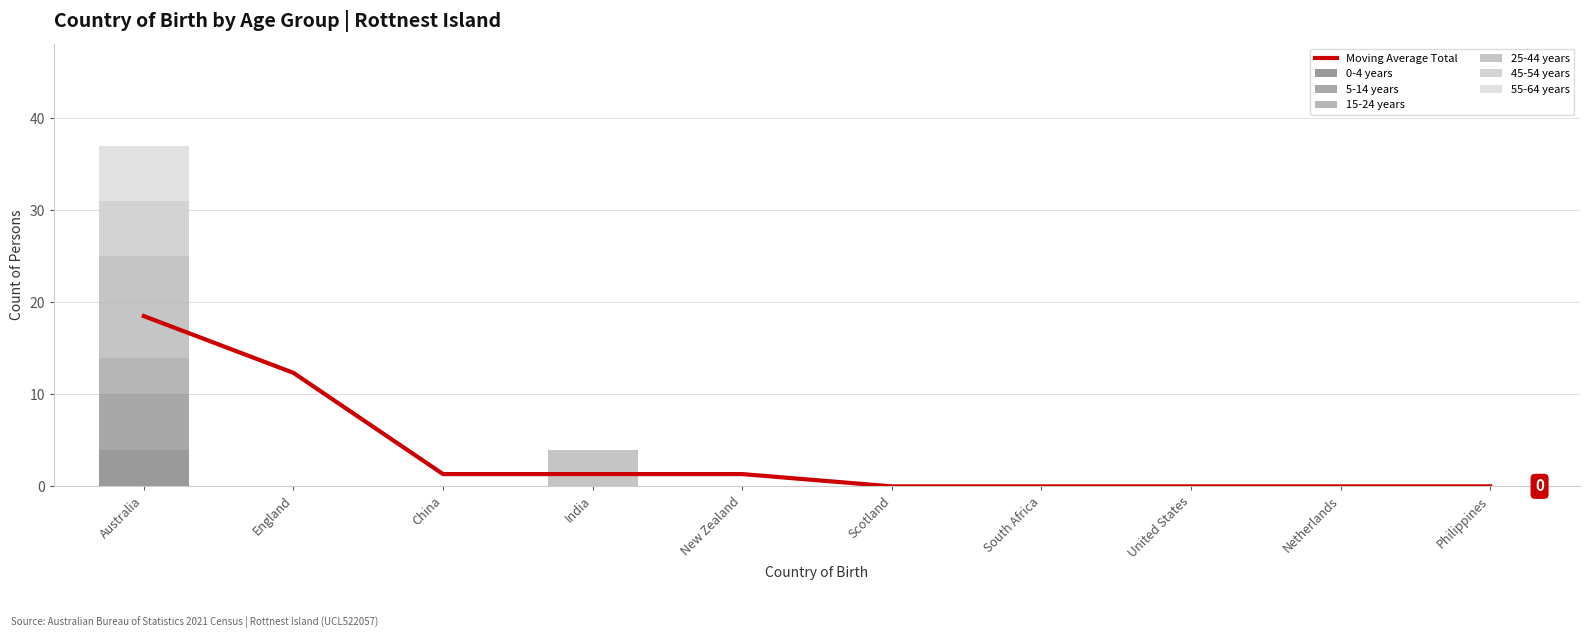

How many data points in 25-44 years are above 0?

2